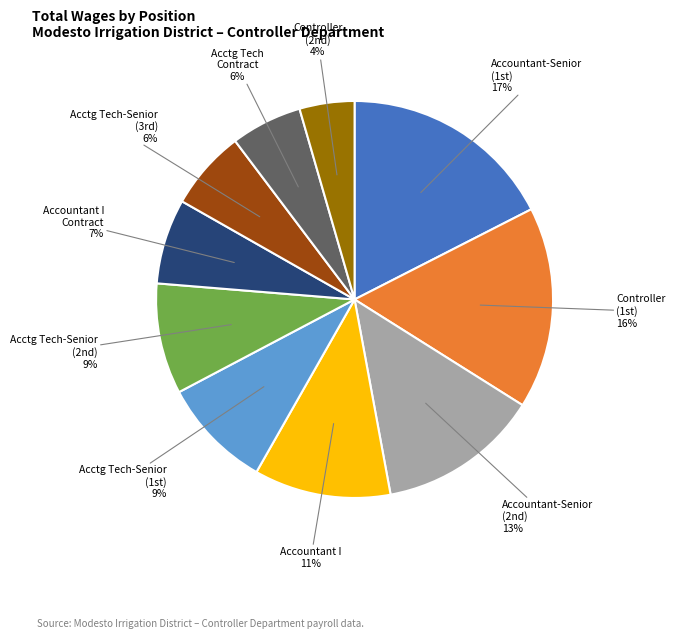

Is there any slice that represents more than half of the pie?

No